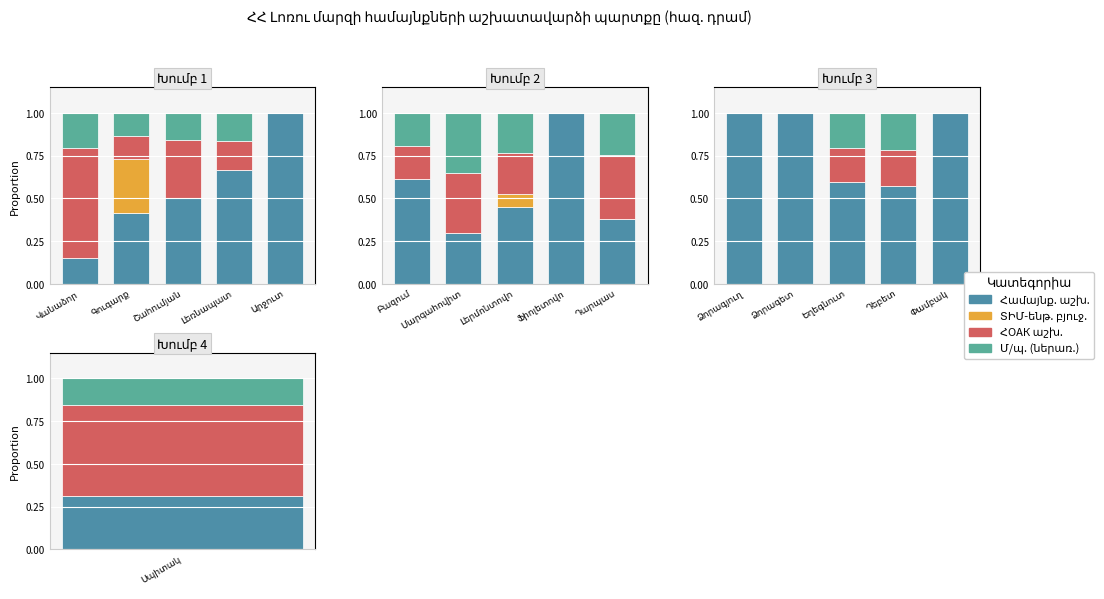

At how many categories does at least one series exceed 0?

5